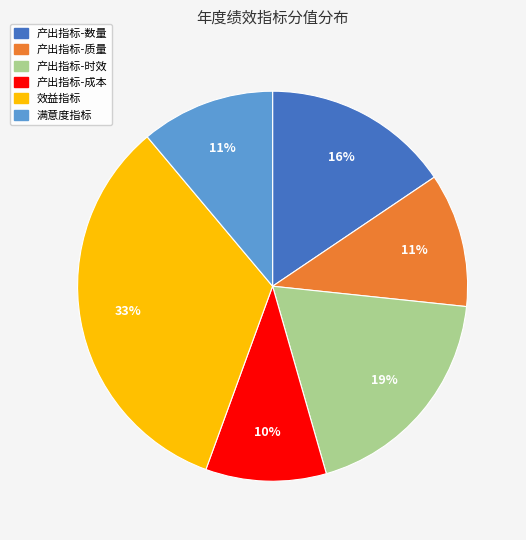

Is there a majority slice in this chart?

No